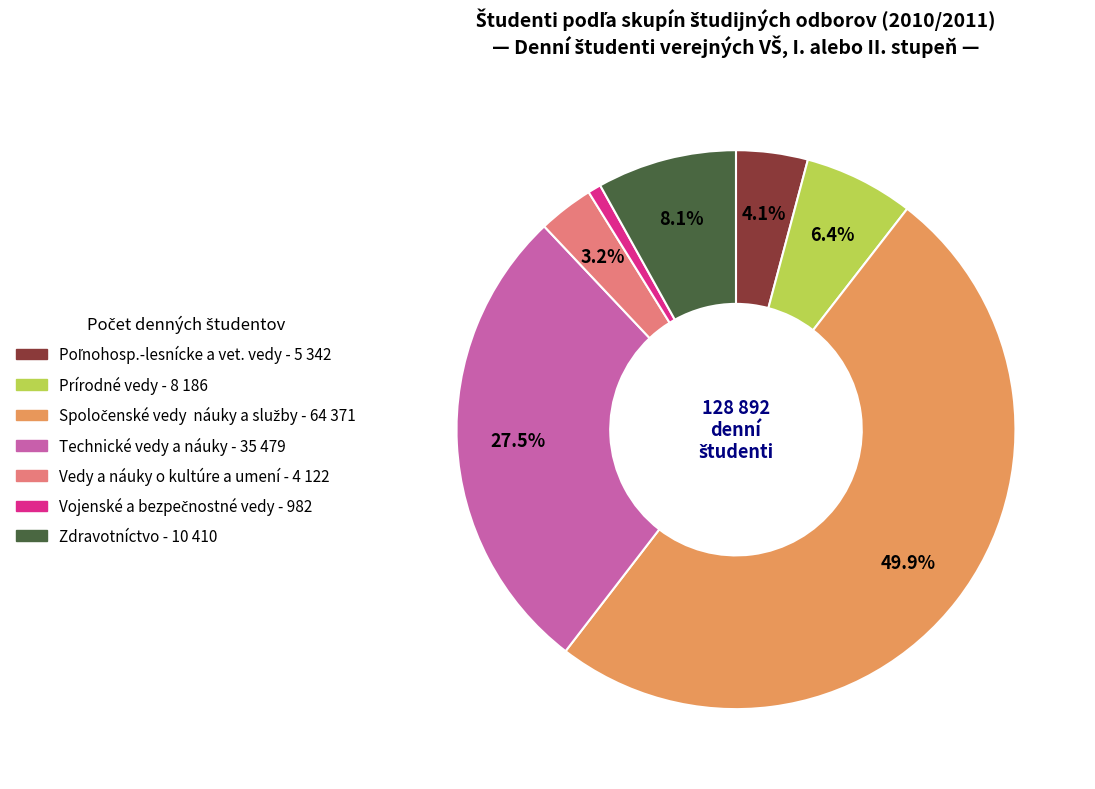

What is the largest slice in the pie chart?

Spoločenské vedy, náuky a služby